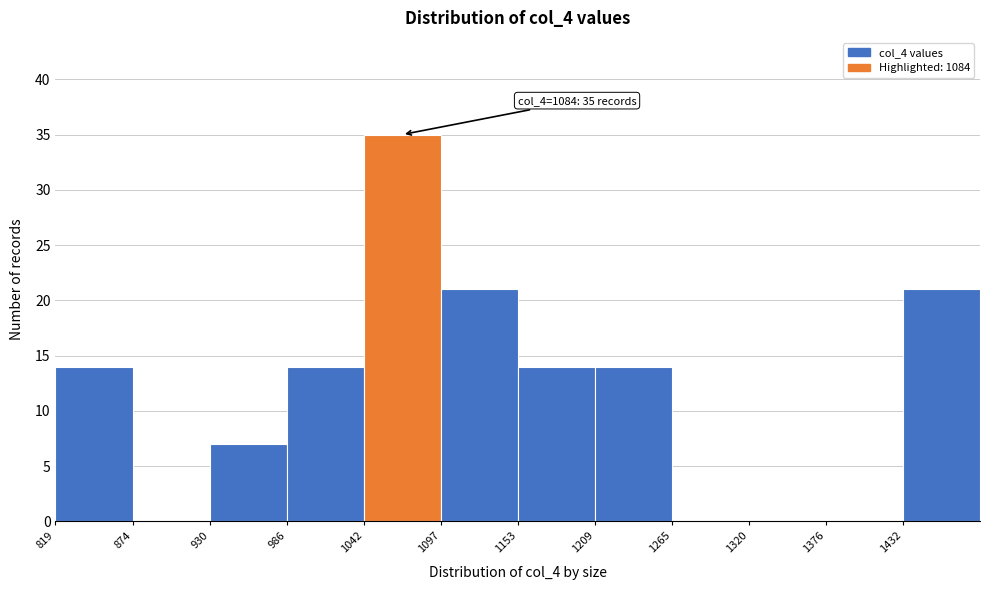

Which range on the x-axis has the tallest bar?

1040 to 1100